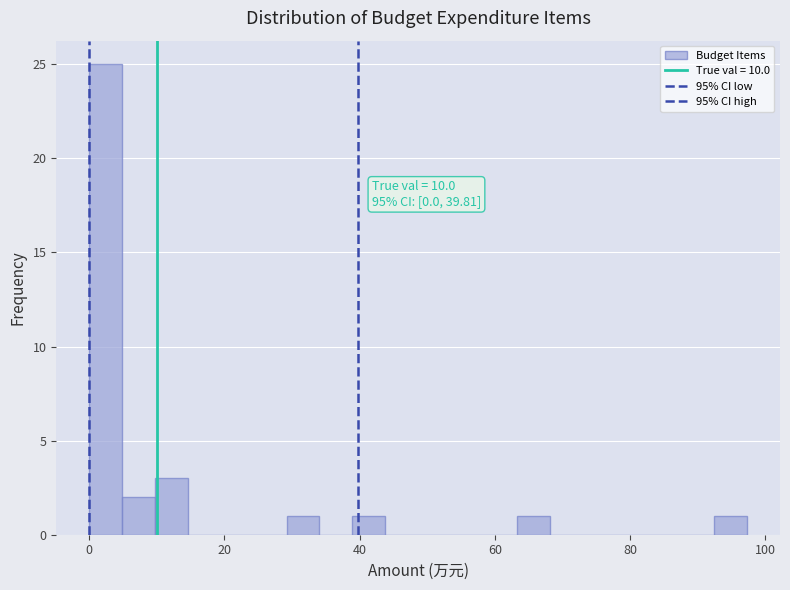

Read against the x-axis, roughly where is the centre of the tallest bar?

2